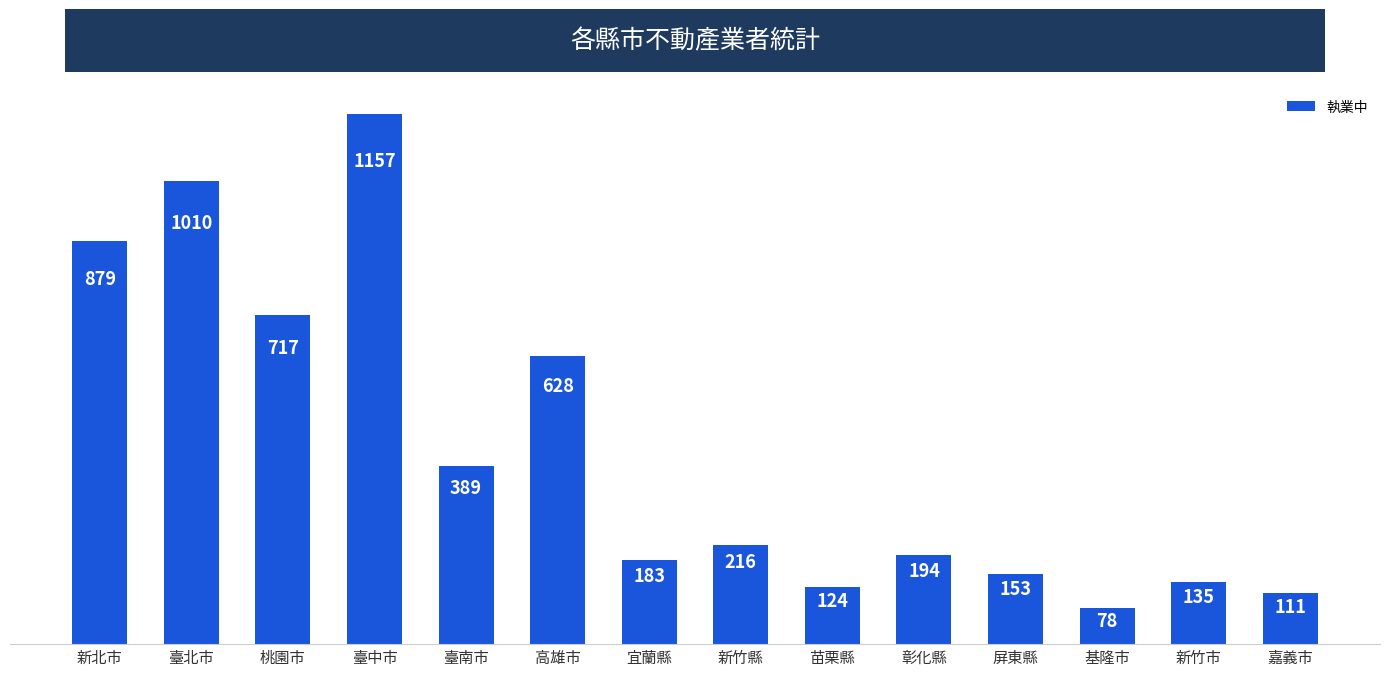

Rank the categories by value from lowest to highest.

基隆市, 嘉義市, 苗栗縣, 新竹市, 屏東縣, 宜蘭縣, 彰化縣, 新竹縣, 臺南市, 高雄市, 桃園市, 新北市, 臺北市, 臺中市